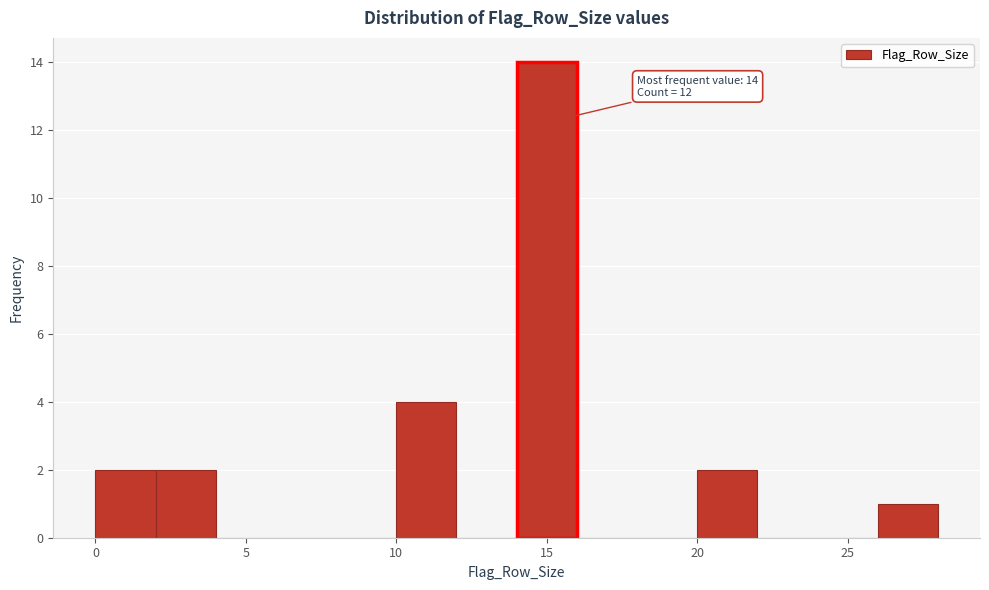

Which range on the x-axis has the tallest bar?

14 to 16